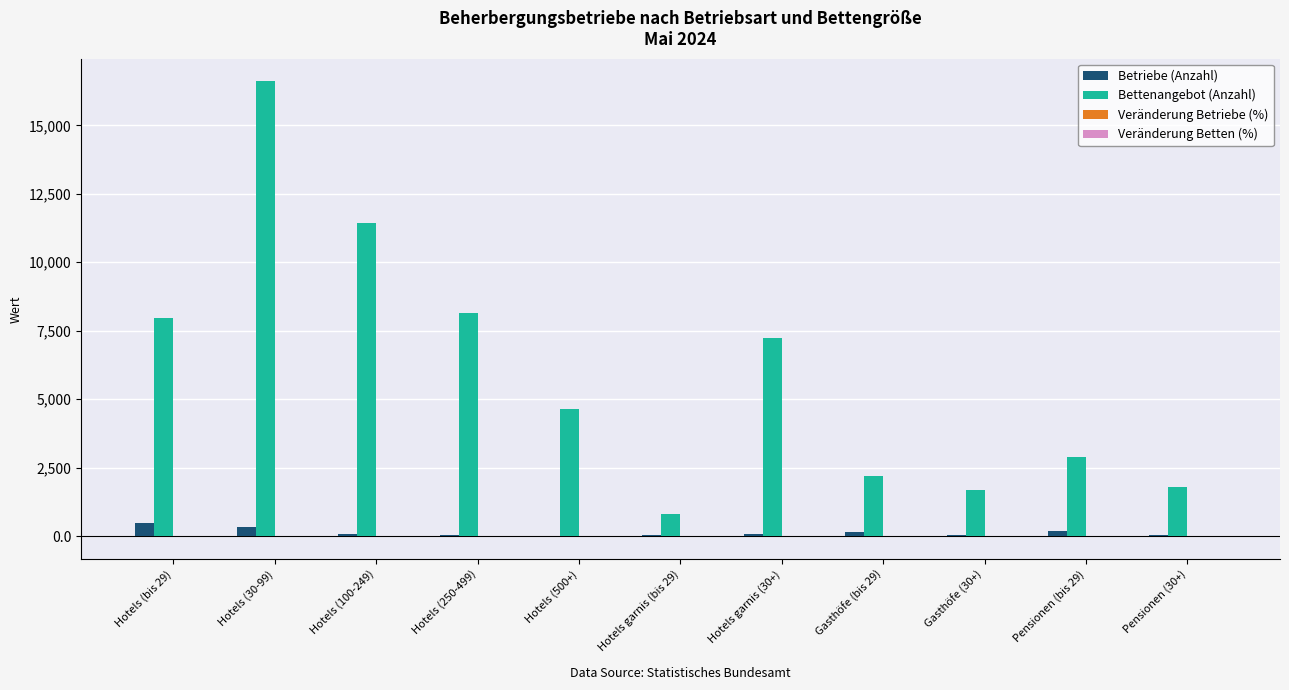

The value of Bettenangebot (Anzahl) at Pensionen (bis 29) is 2889.0. True or false?

True